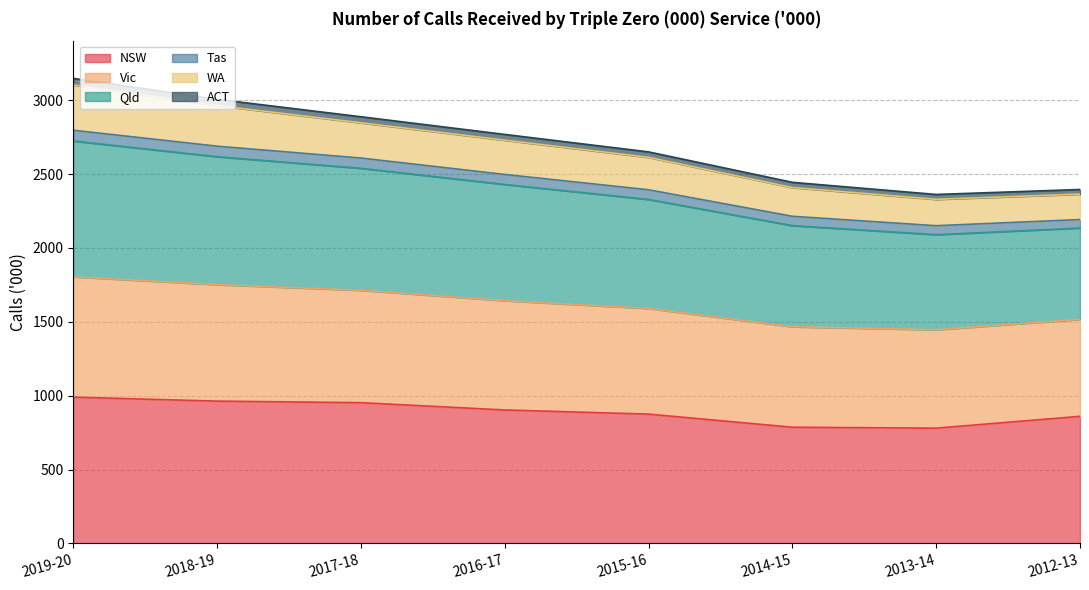

Does the chart have visible grid lines?

Yes